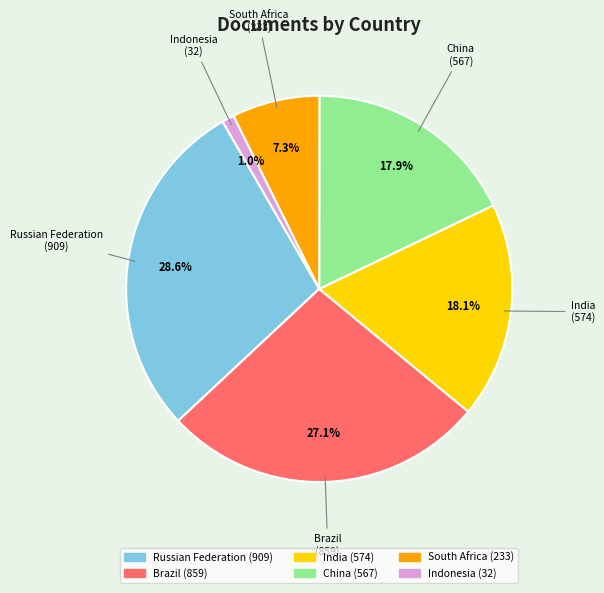

Does Brazil represent more than half of the total?

No